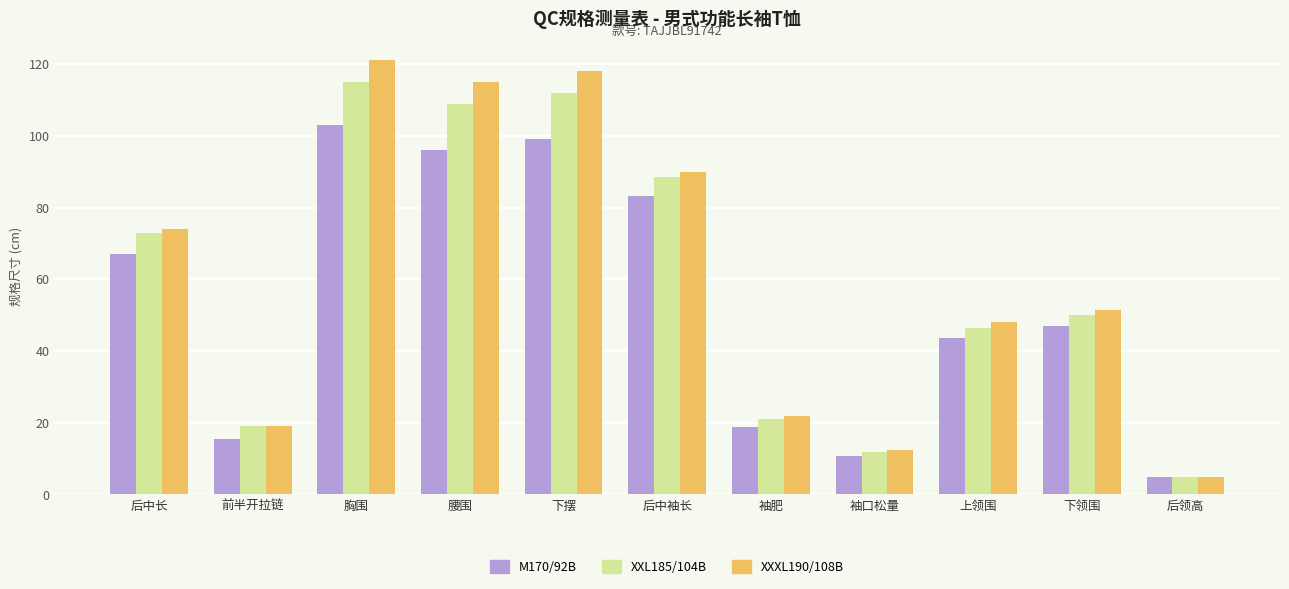

What is the smallest value displayed?

5.0